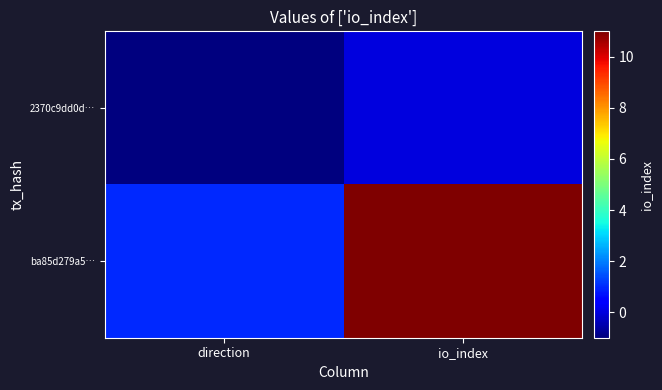

What is the maximum value shown in the chart?

11